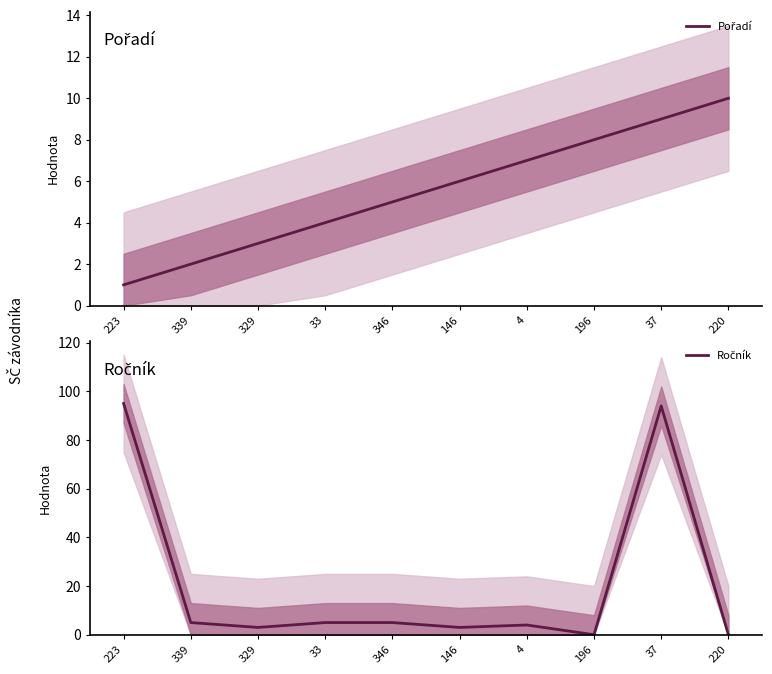

What is the label of the 10th point from the right?

223